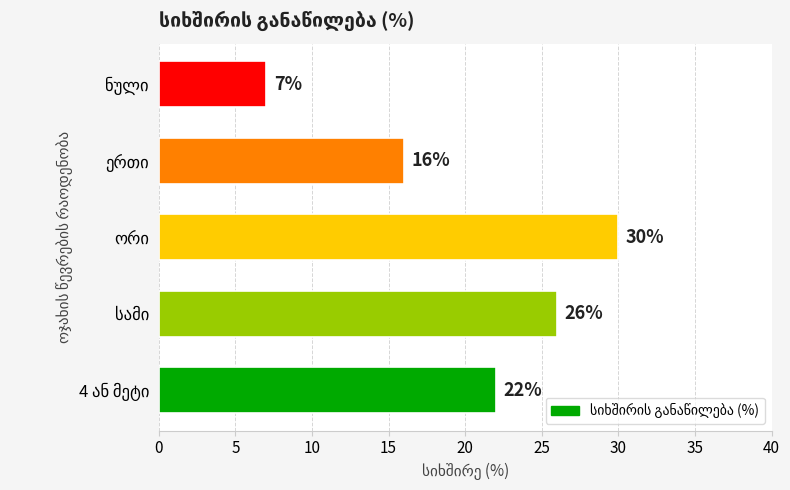

What is the minimum value shown in the chart?

7